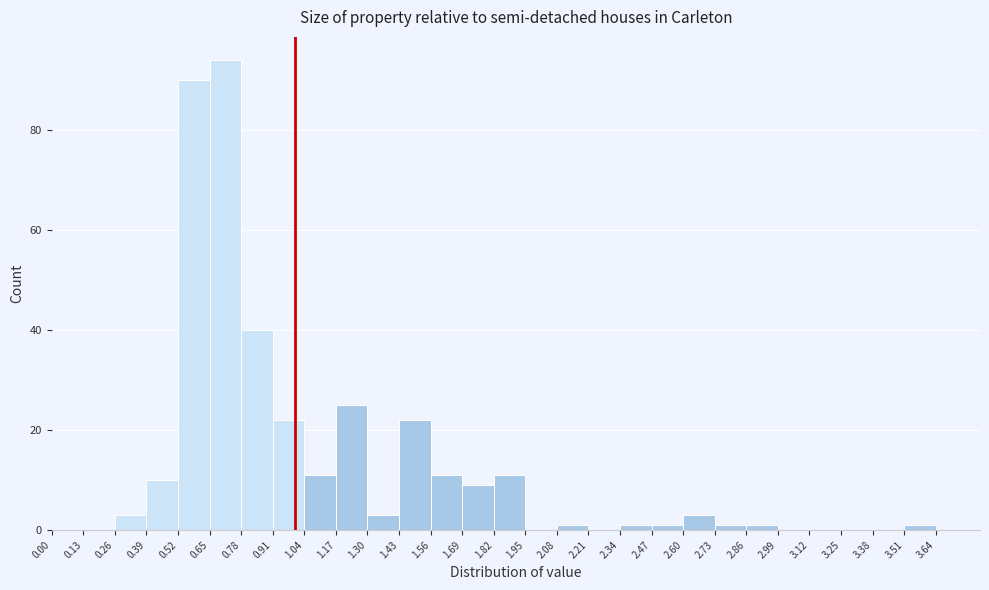

How tall is the bar that spans 0.26 to 0.39 on the x-axis? The values are not printed on the chart, so give them approximately, as read against the axis.

4